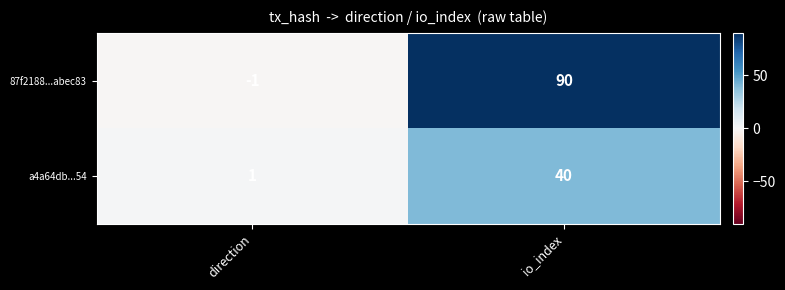

The 87f2188...abec83 series shows -2 at direction. True or false?

False